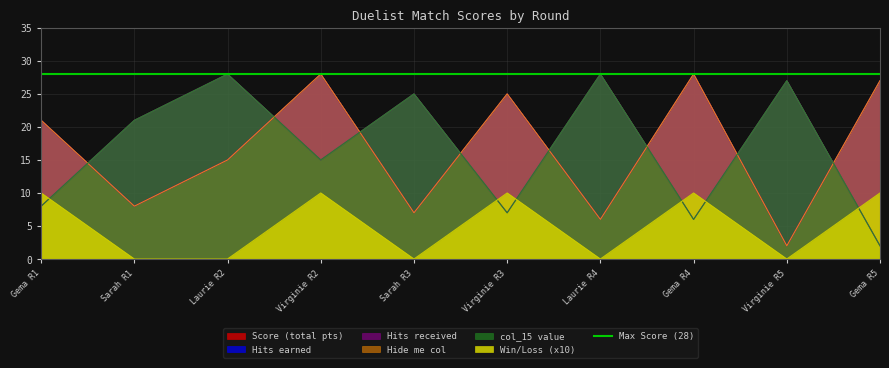

At which label does Score first exceed 21?

Virginie R2